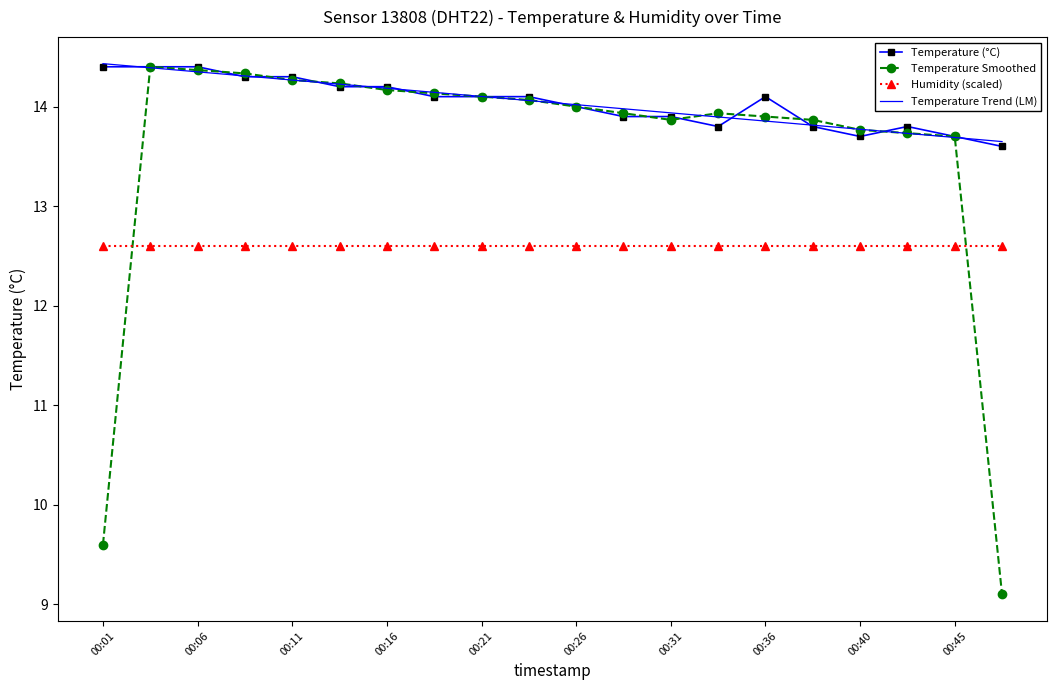

How many intersections are there between Temperature Smoothed and Humidity (scaled)?

2